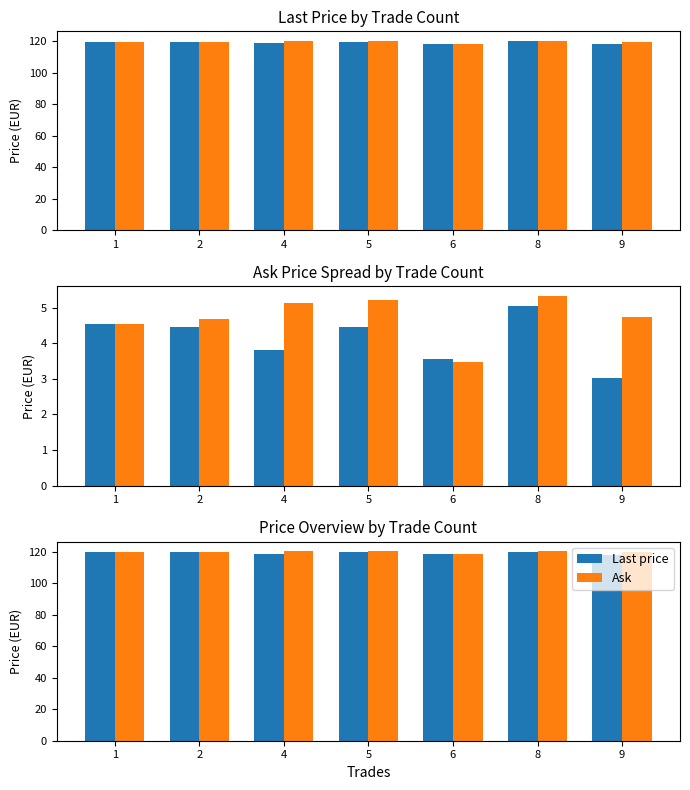

What is the difference between the maximum and minimum values in the Last price series?

2.0